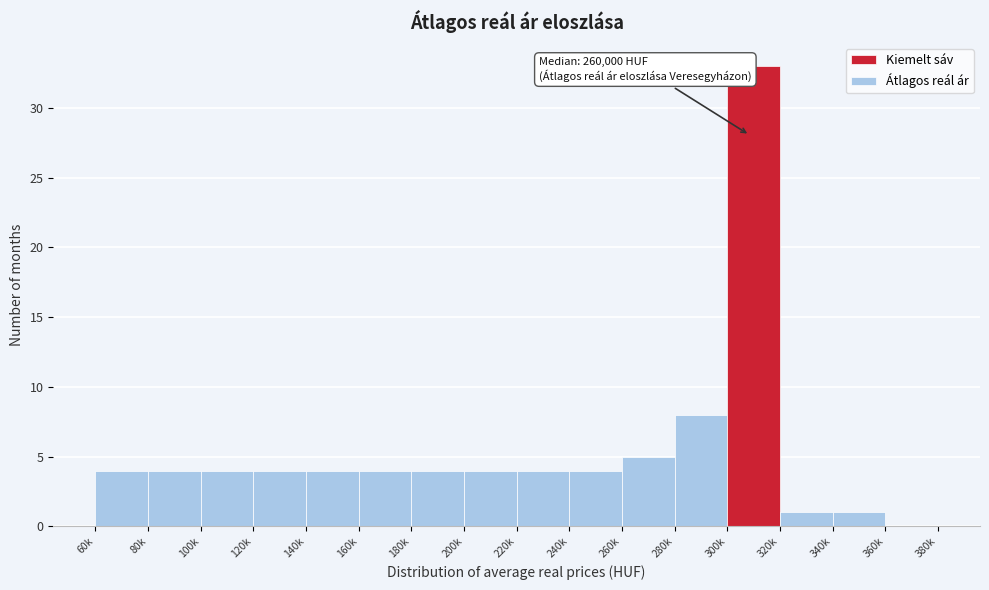

Reading right to left, list all the values displayed in this chart.

360k=0	340k=1	320k=1	300k=33	280k=8	260k=5	240k=4	220k=4	200k=4	180k=4	160k=4	140k=4	120k=4	100k=4	80k=4	60k=4